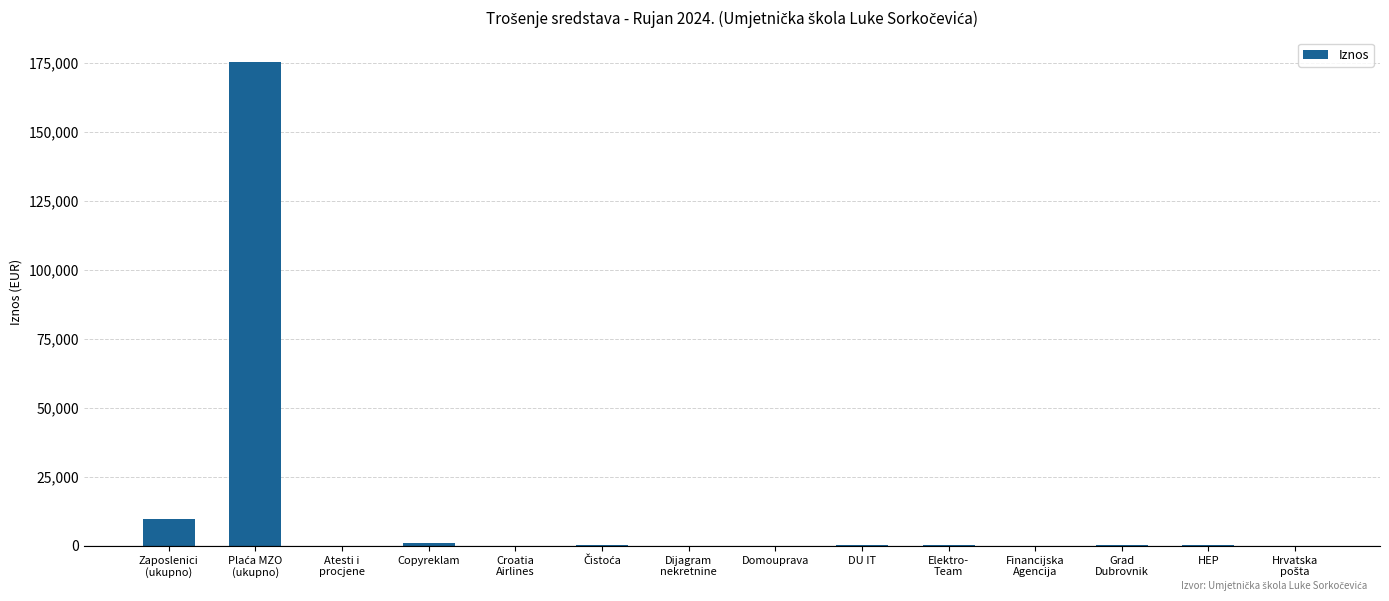

At which label is the value closest to 87715?

Zaposlenici
(ukupno)